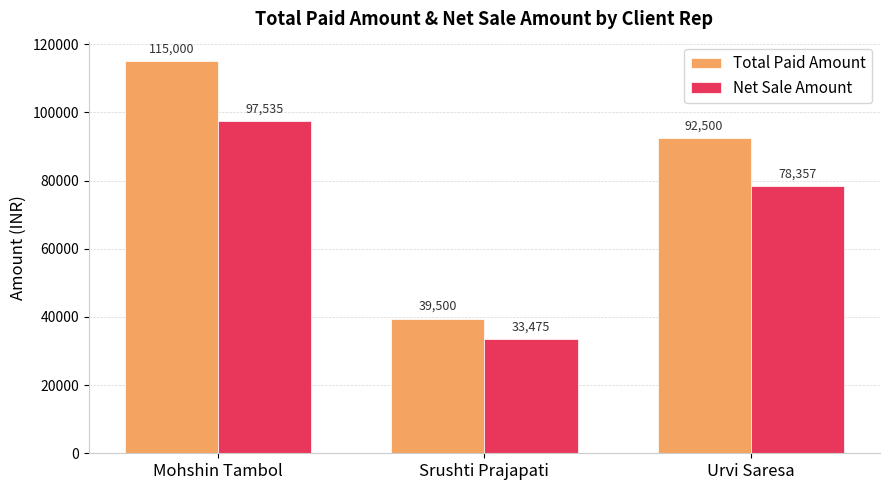

At which label is Total Paid Amount closest to 77250?

Urvi Saresa